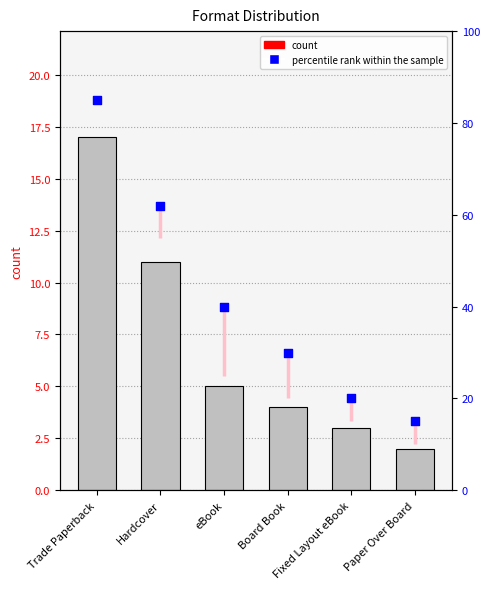

Is the value of count at Hardcover greater than the value of percentile rank within the sample at eBook?

No